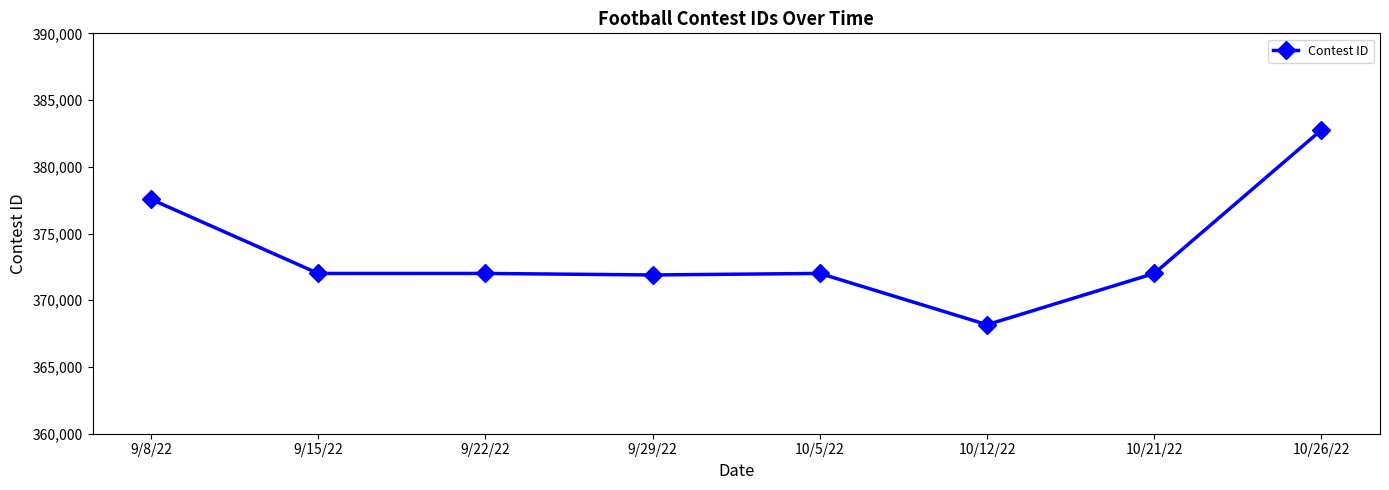

Which label corresponds to the smallest value in the chart?

10/12/22